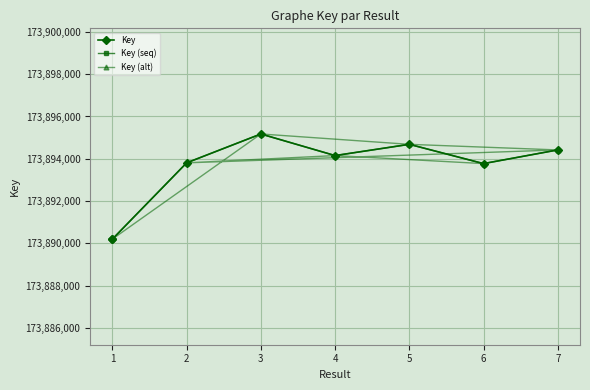

At which category does Key (seq) reach its first local peak?

3